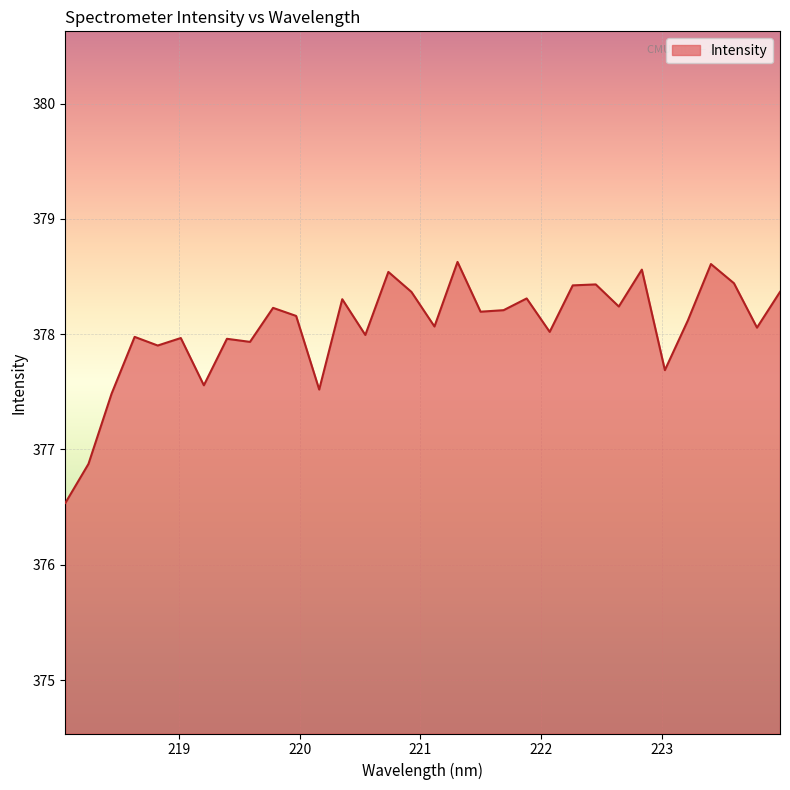

What is the minimum value shown in the chart?

376.5